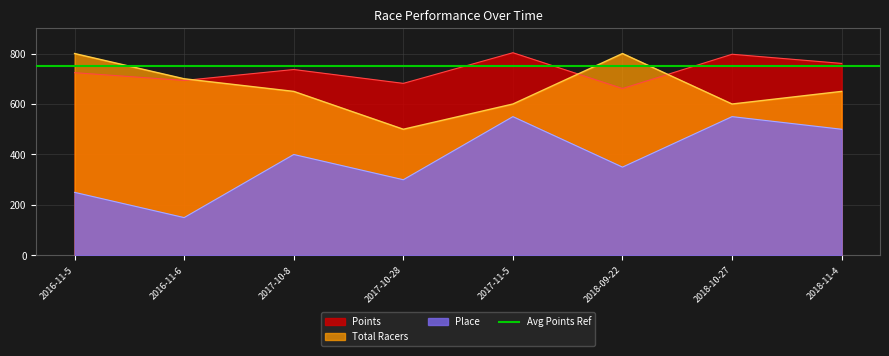

Between 2017-10-8 and 2018-10-27, which series saw the biggest shift?

Place